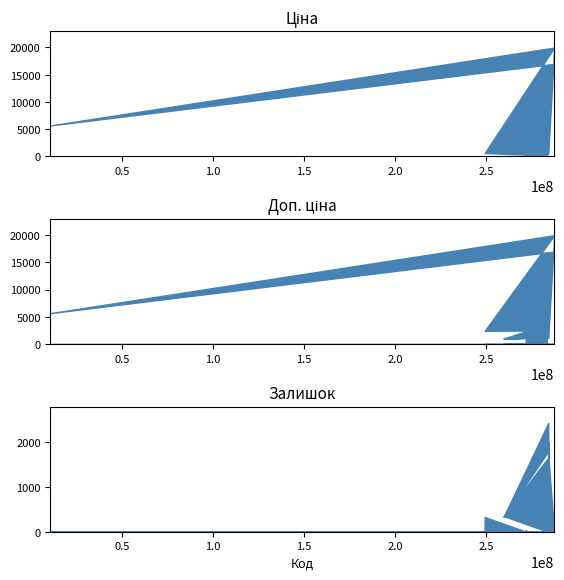

Count the number of data series in this chart.

3